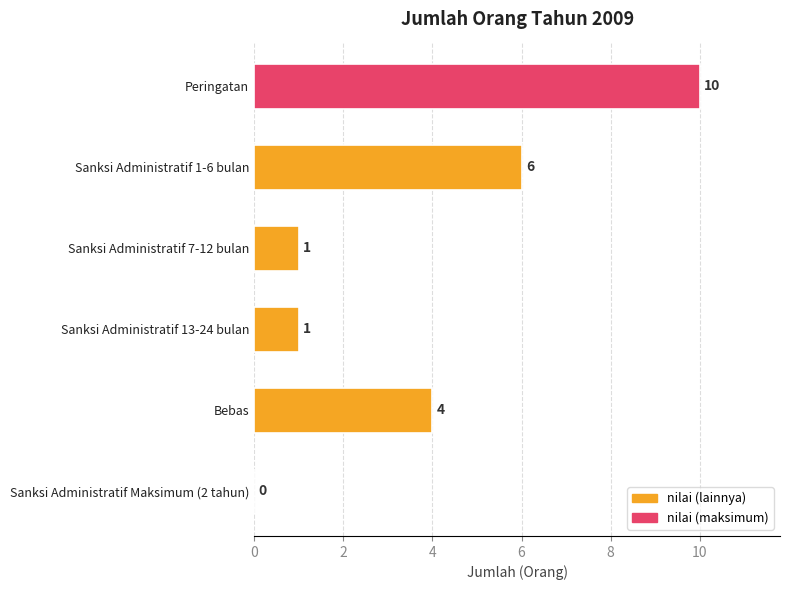

What is the sum of all values?

22